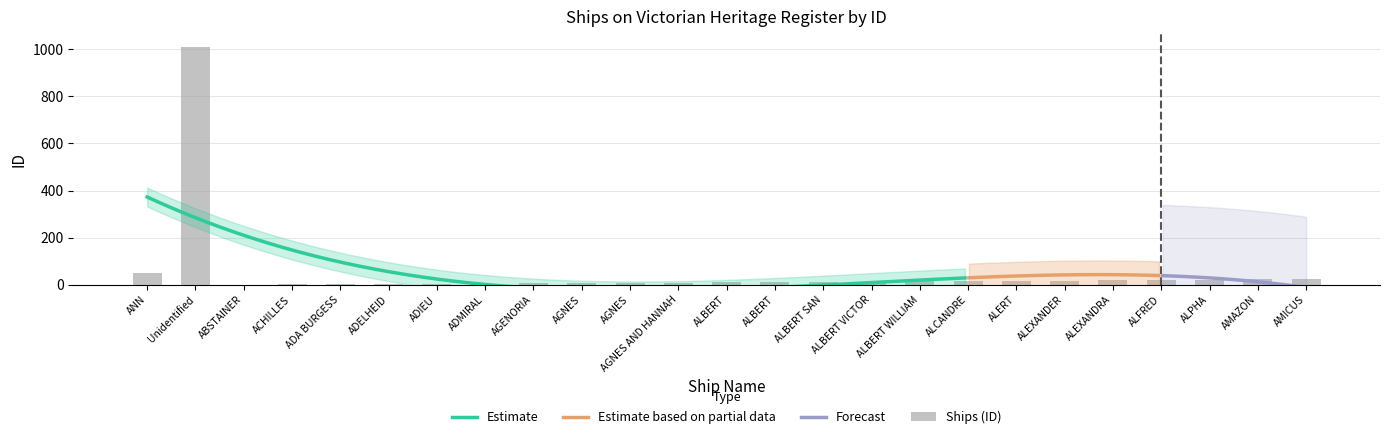

What is the label of the 10th bar from the left?

AGNES